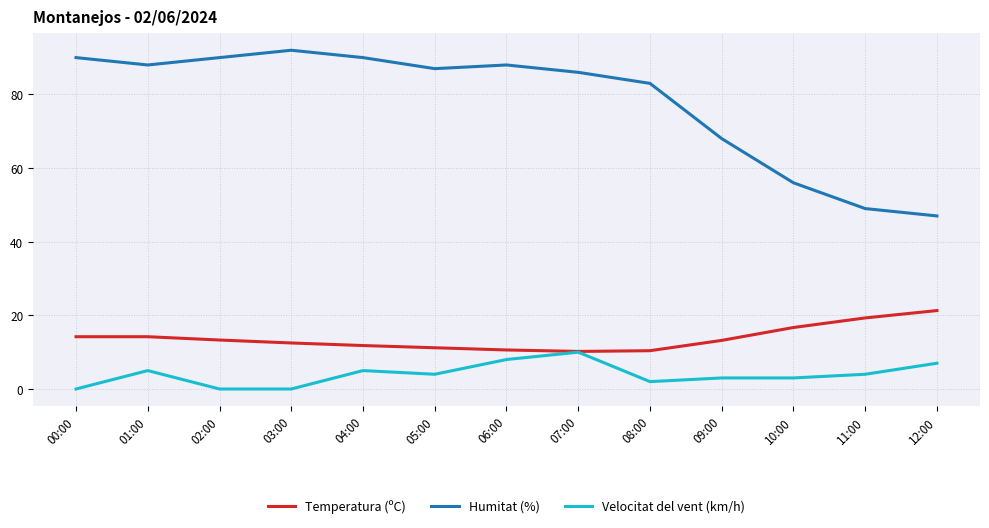

At 10:00, list the series in order from smallest to largest.

Velocitat del vent (km/h), Temperatura (ºC), Humitat (%)